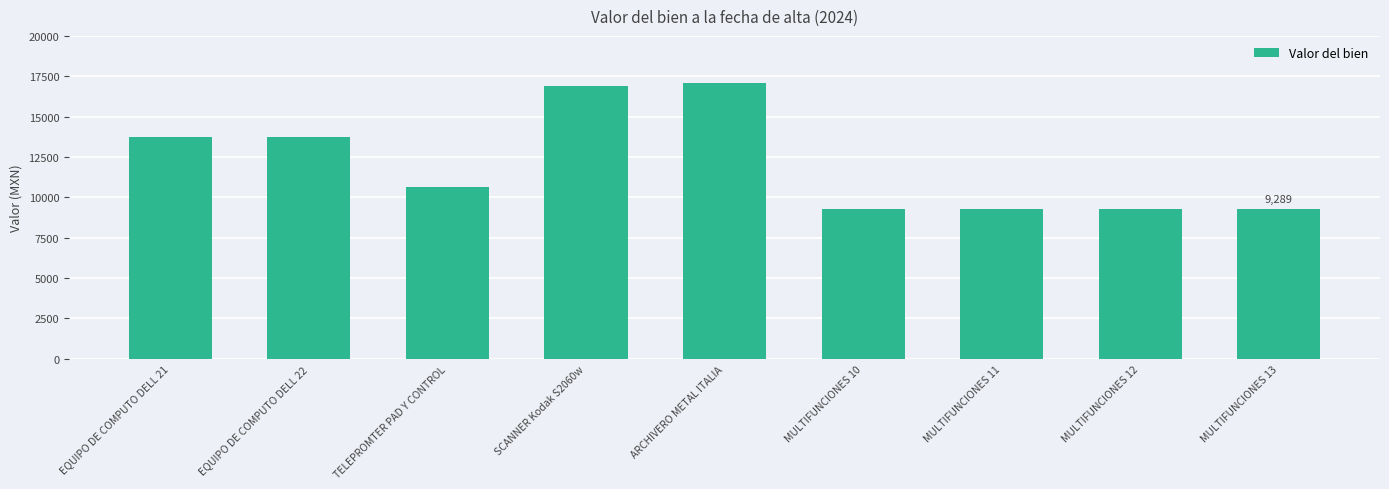

Between EQUIPO DE COMPUTO DELL 21 and MULTIFUNCIONES 10, which is larger?

EQUIPO DE COMPUTO DELL 21